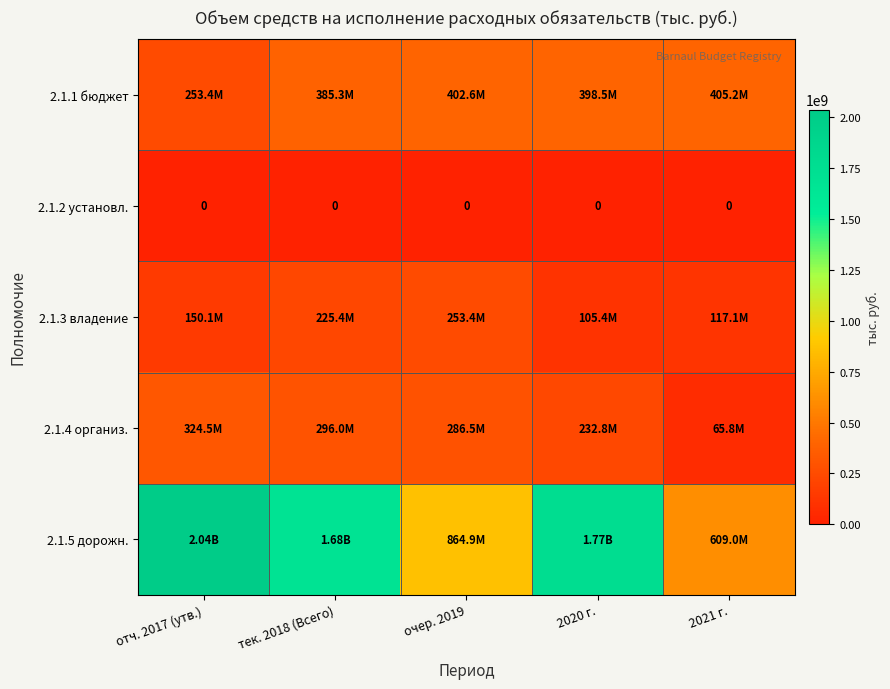

True or false: 2.1.2 установл. has a value of 0.0 at 2020 г..

True